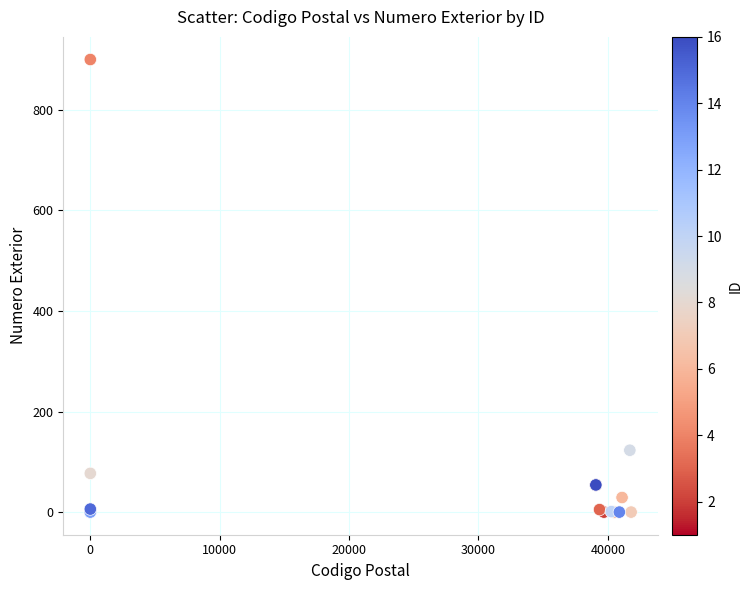

What Y value in the scatter plot is closest to 450?

123